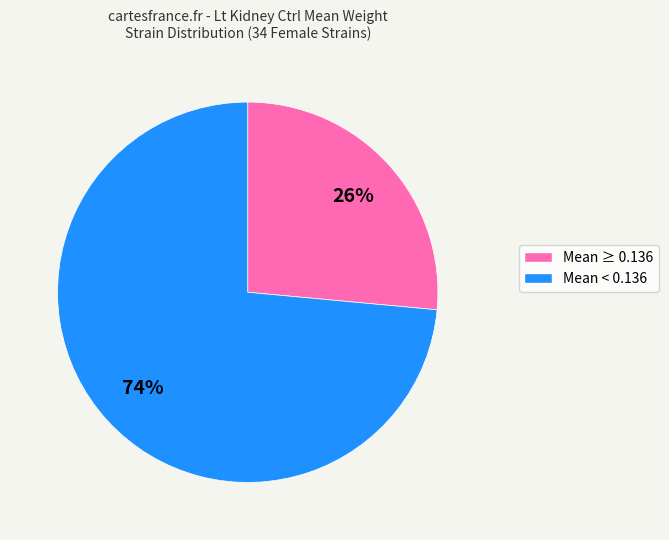

Does any single category account for the majority?

Yes